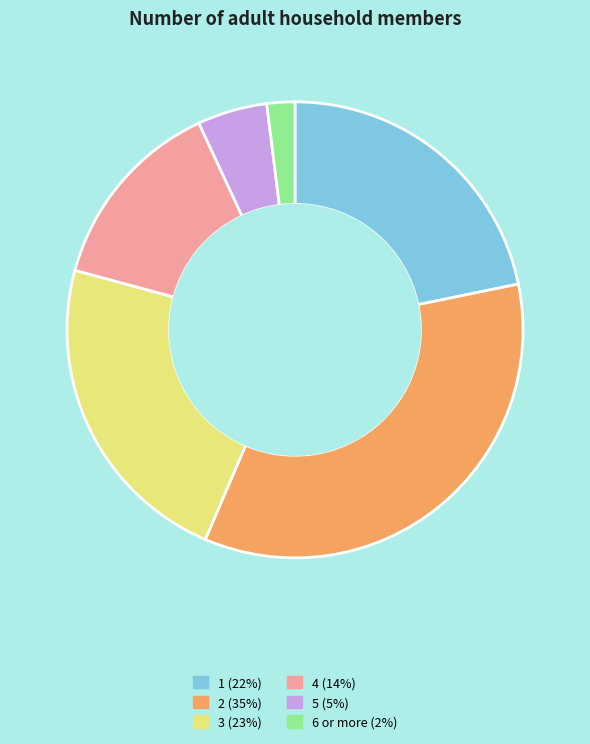

The 1 slice represents 32% of the pie. True or false?

False